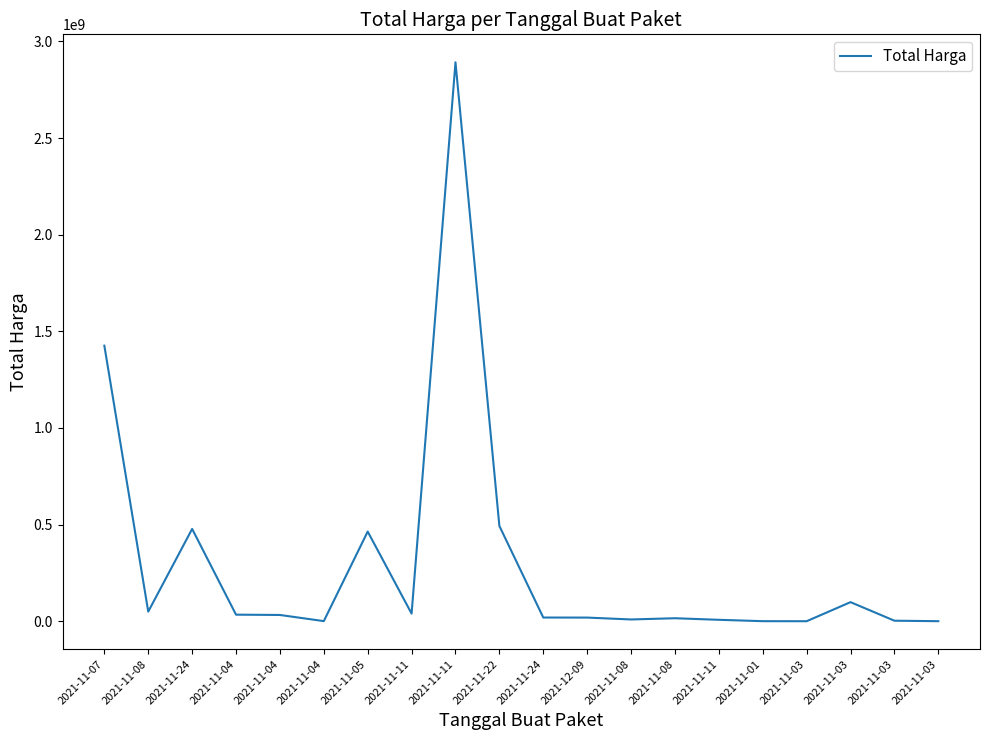

What is the value of the 3rd point from the left?

477600000